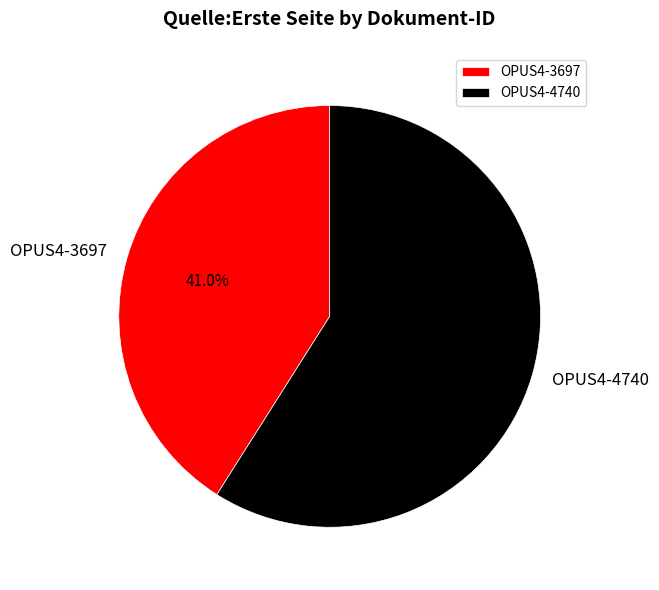

To the nearest percent, what is the difference between the largest and smallest slice percentages?

18%